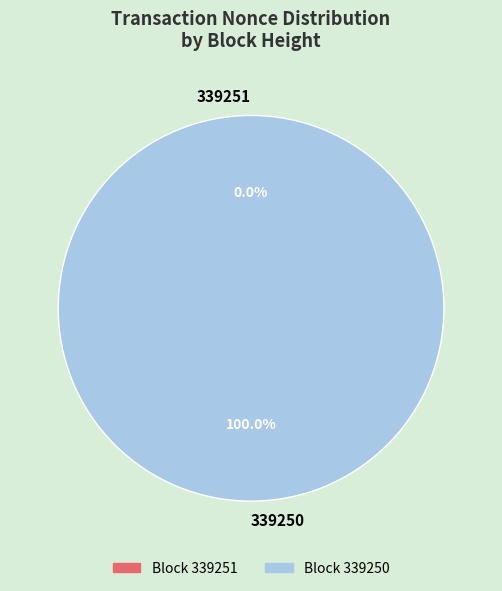

How many slices are in this pie chart?

2